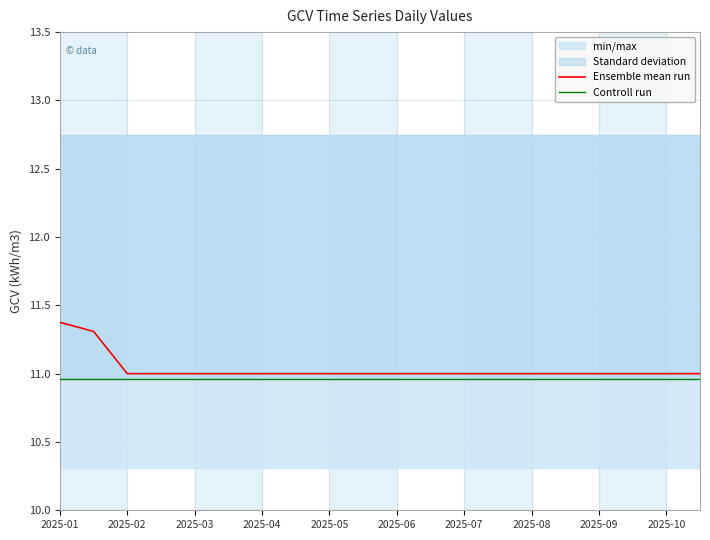

How many lines are shown in the chart?

2